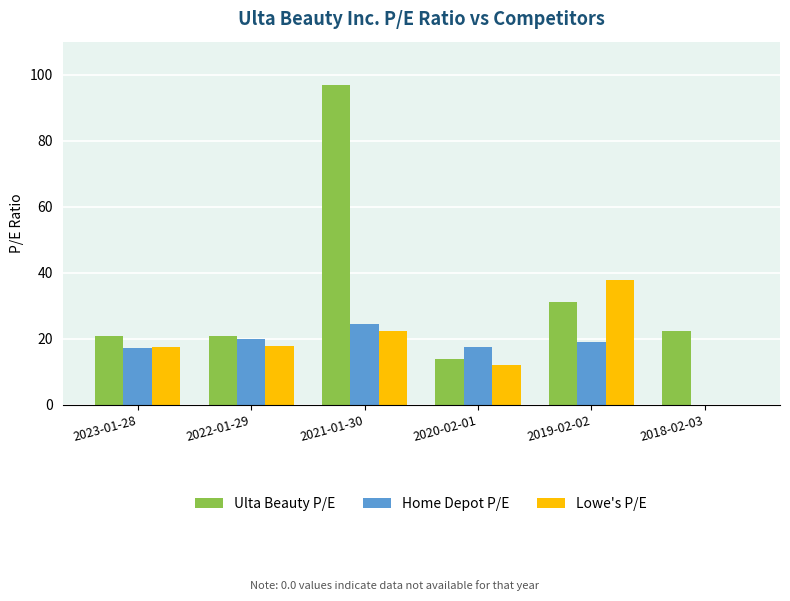

Is the value of Lowe's P/E at 2020-02-01 greater than the value of Home Depot P/E at 2018-02-03?

Yes